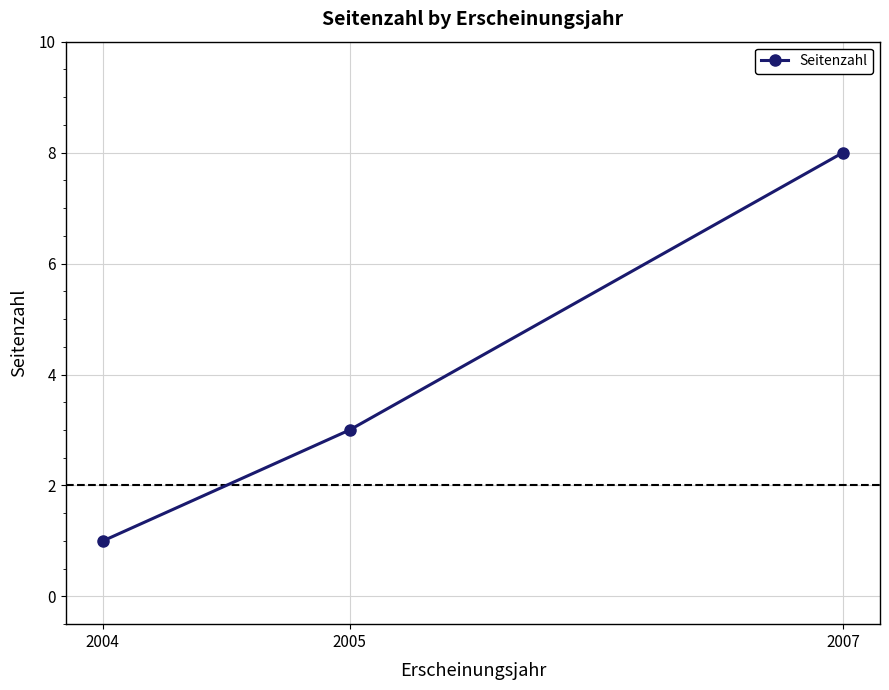

How many data points are less than 3?

1